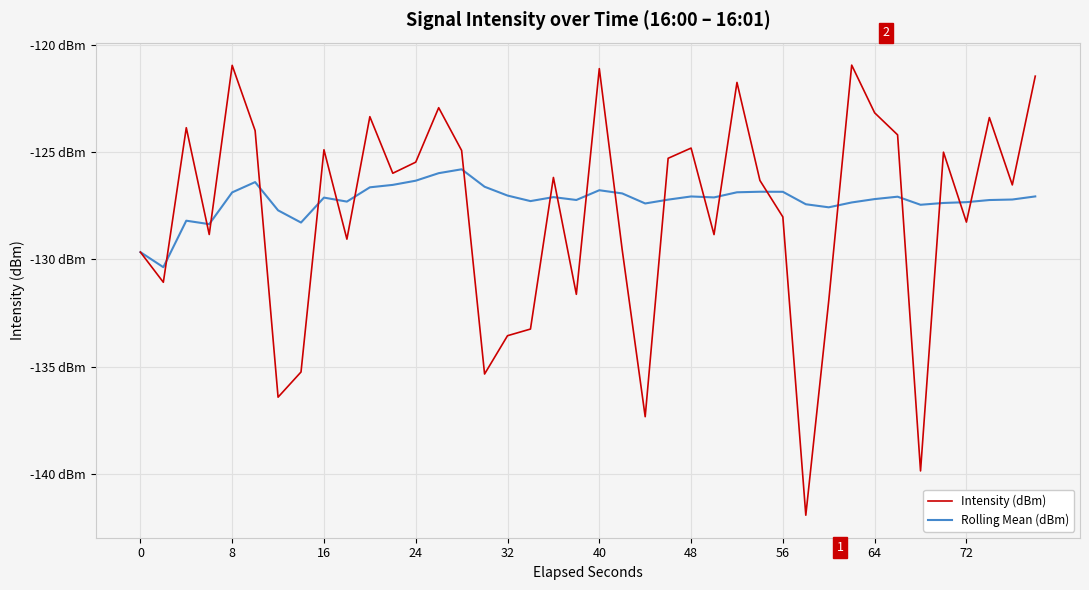

What is the difference between the maximum and second lowest values in the Intensity (dBm) series?

18.9